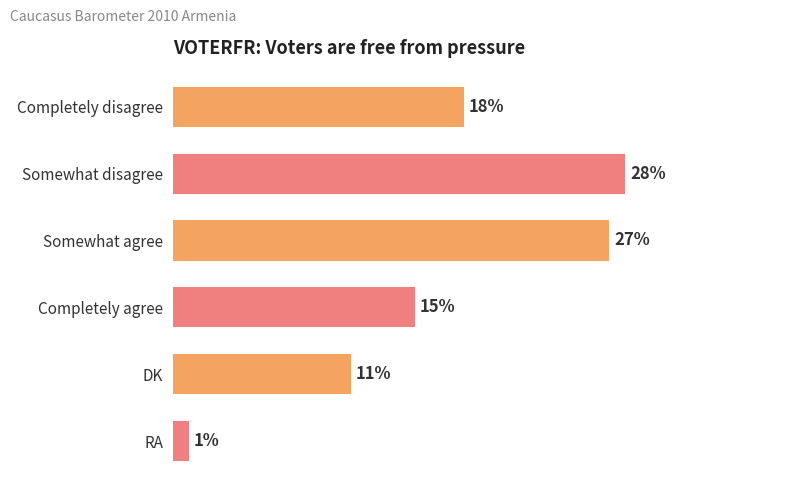

What is the label of the 2nd bar from the bottom?

DK